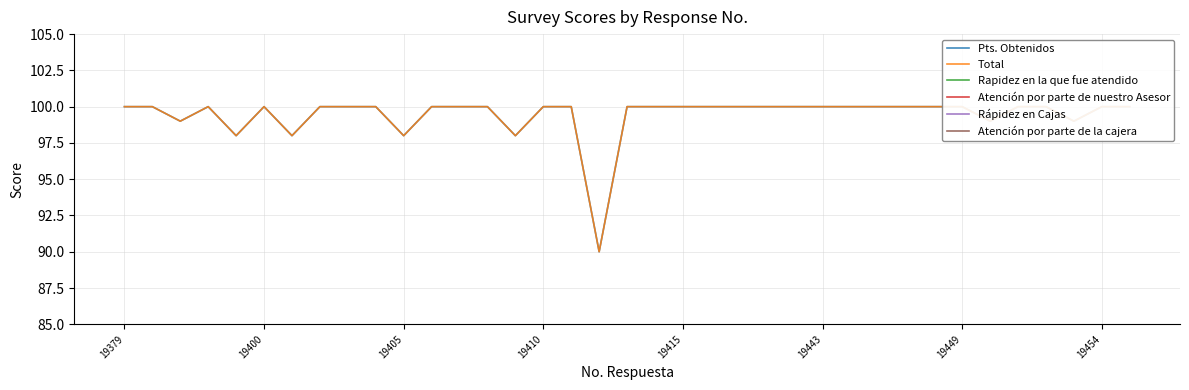

True or false: Rapidez en la que fue atendido and Atención por parte de la cajera cross at least once.

False